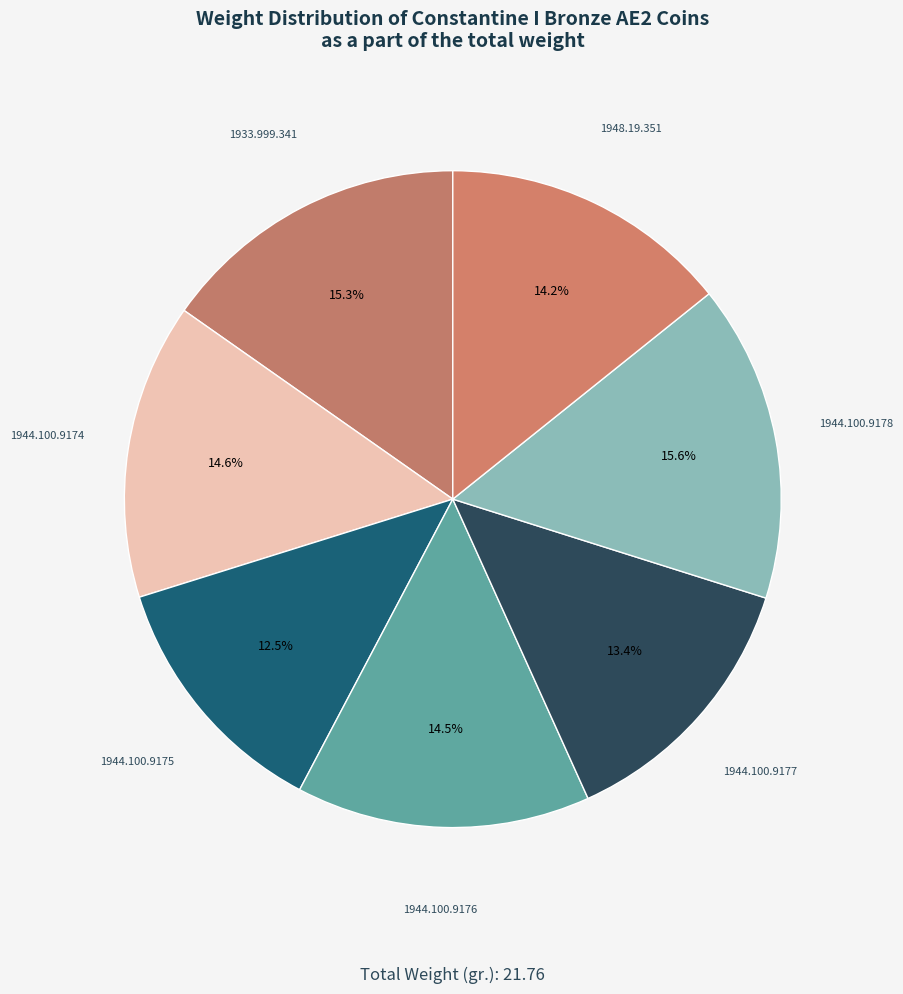

How many segments does this pie chart have?

7